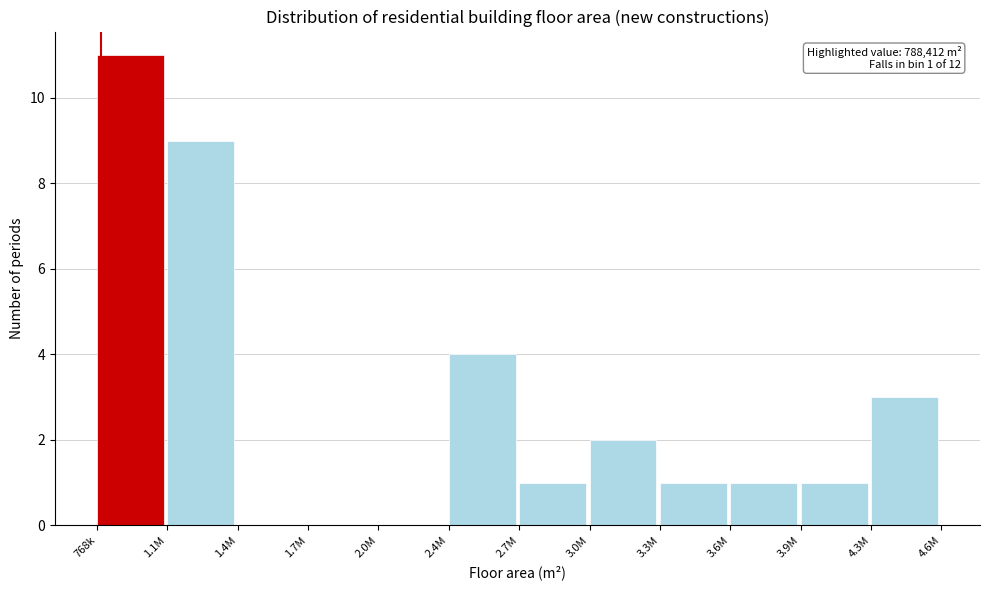

Reading left to right, transcribe all the data shown in this chart.

768k=11	1.1M=9	1.4M=0	1.7M=0	2.0M=0	2.4M=4	2.7M=1	3.0M=2	3.3M=1	3.6M=1	3.9M=1	4.3M=3